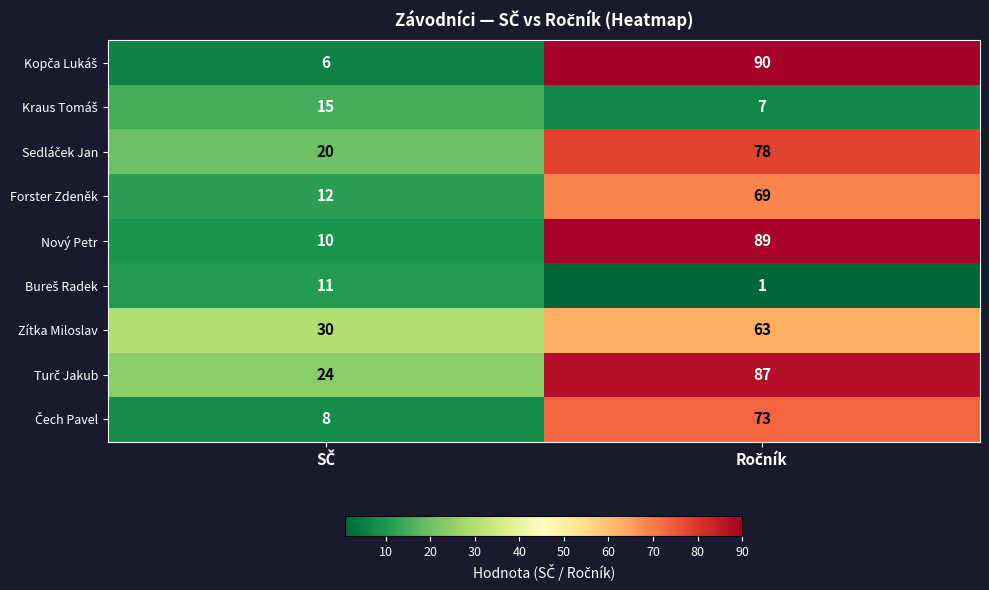

What is the highest value of the Zítka Miloslav series?

63